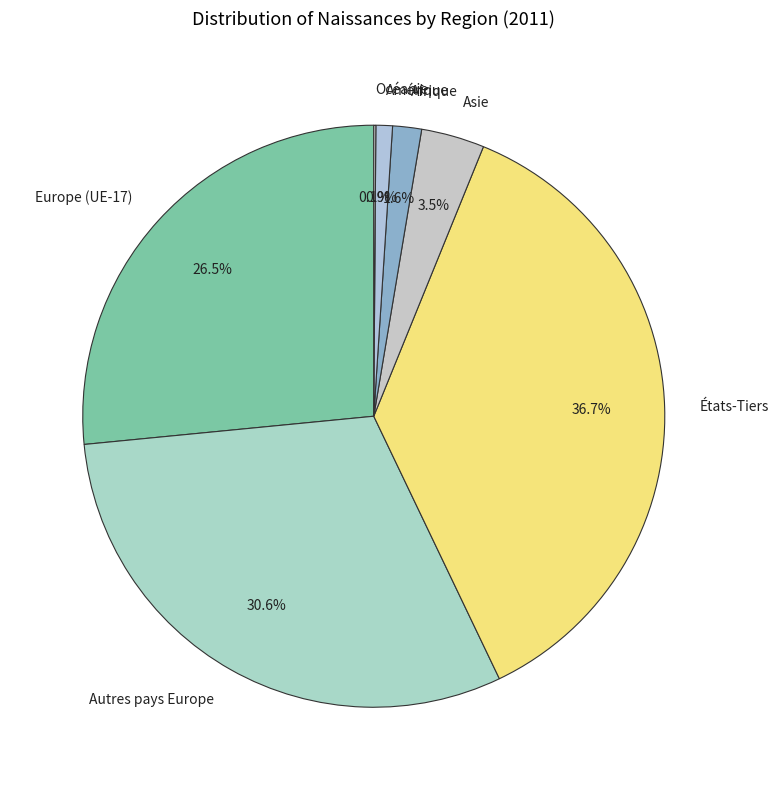

How much of the chart is everything except Asie?

96.5%